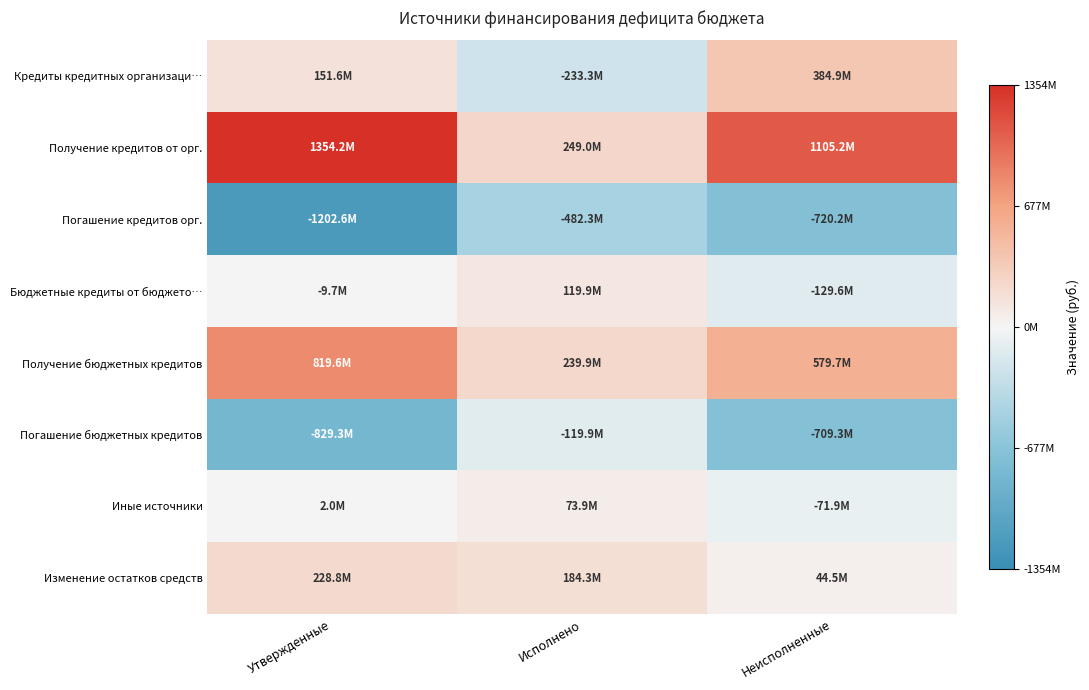

At which category is the sum across all series the highest?

Утвержденные